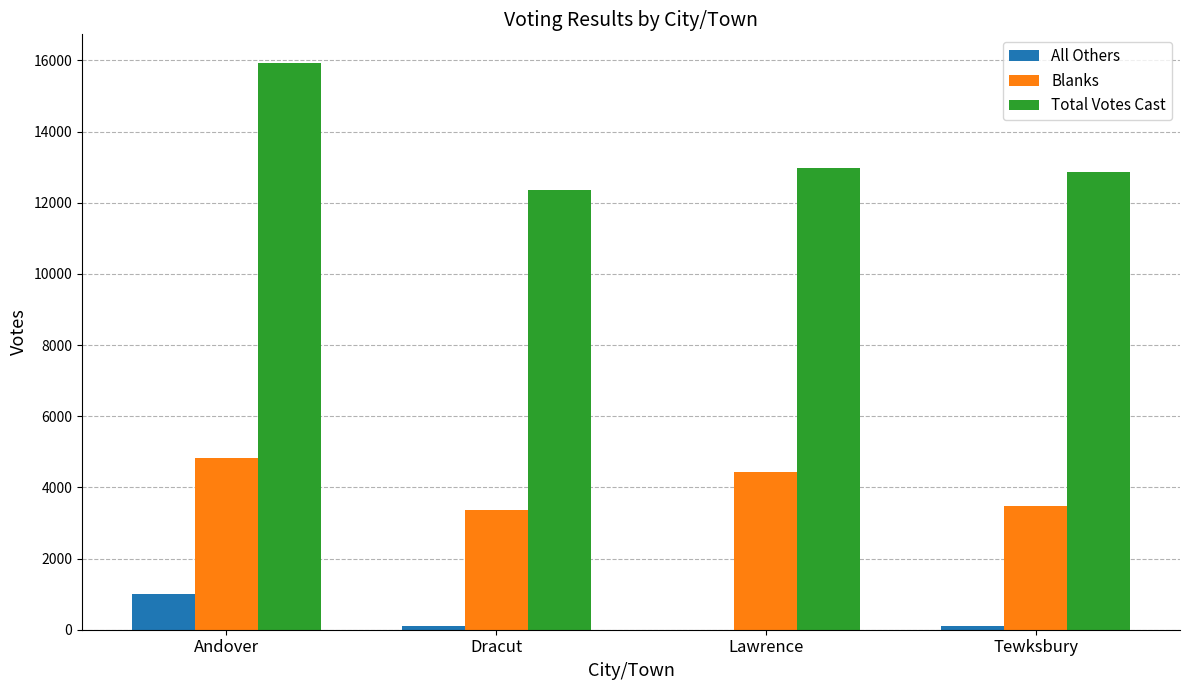

Which series has the widest spread of values?

Total Votes Cast